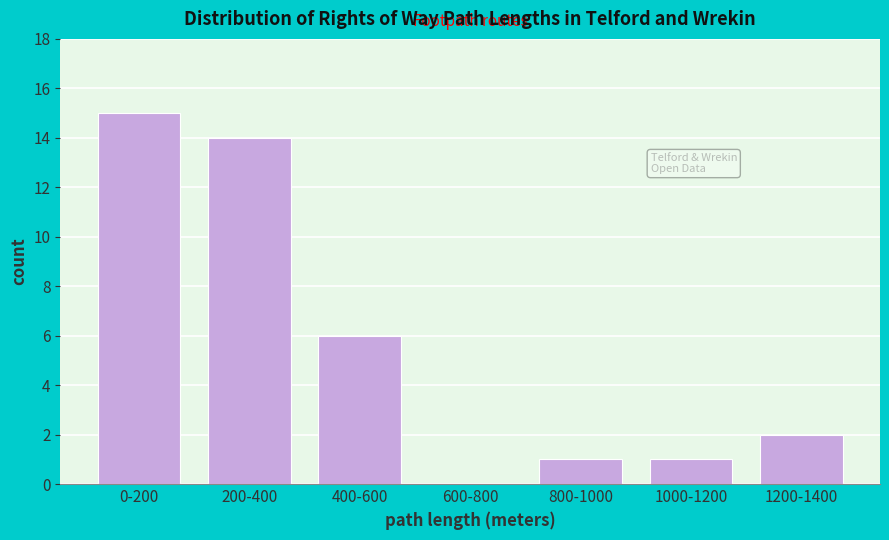

Reading left to right, list all the values displayed in this chart.

0-200=15	200-400=14	400-600=6	600-800=0	800-1000=1	1000-1200=1	1200-1400=2